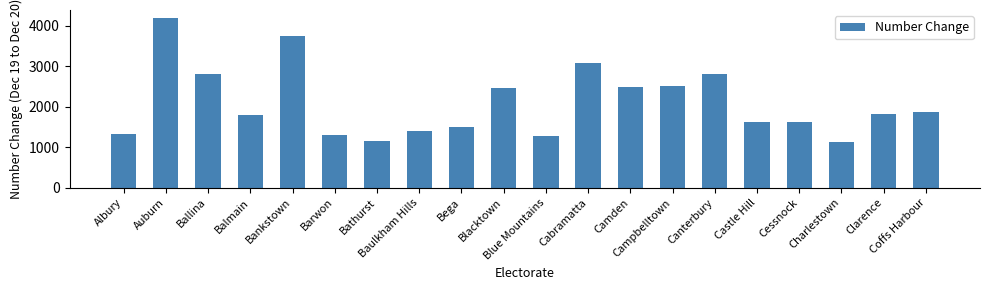

What is the average value?

2097.3